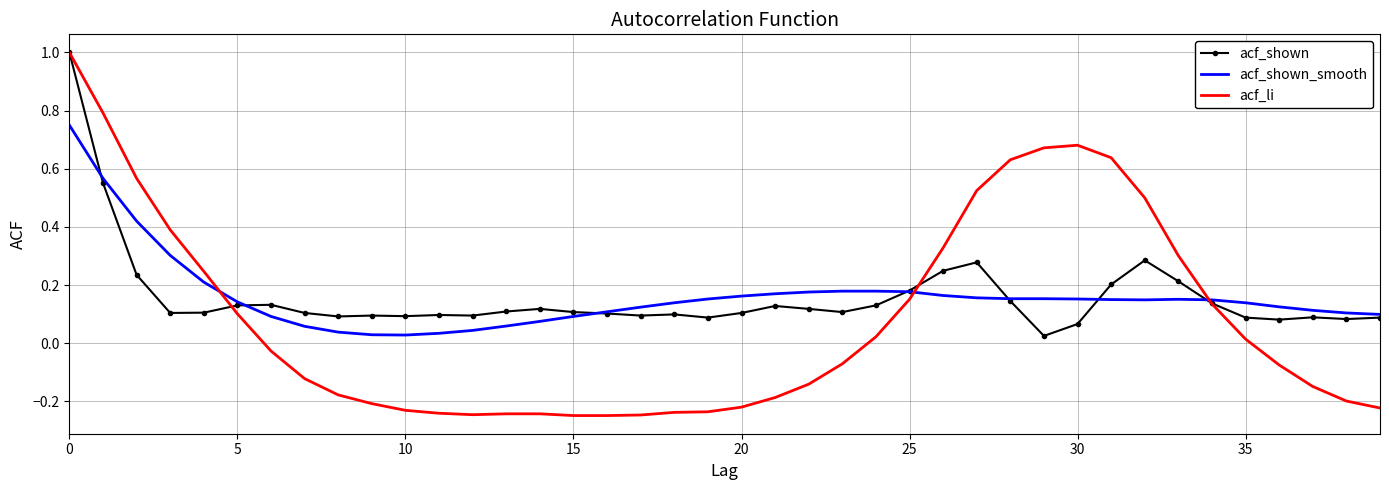

Which series has the largest range (max minus min)?

acf_li